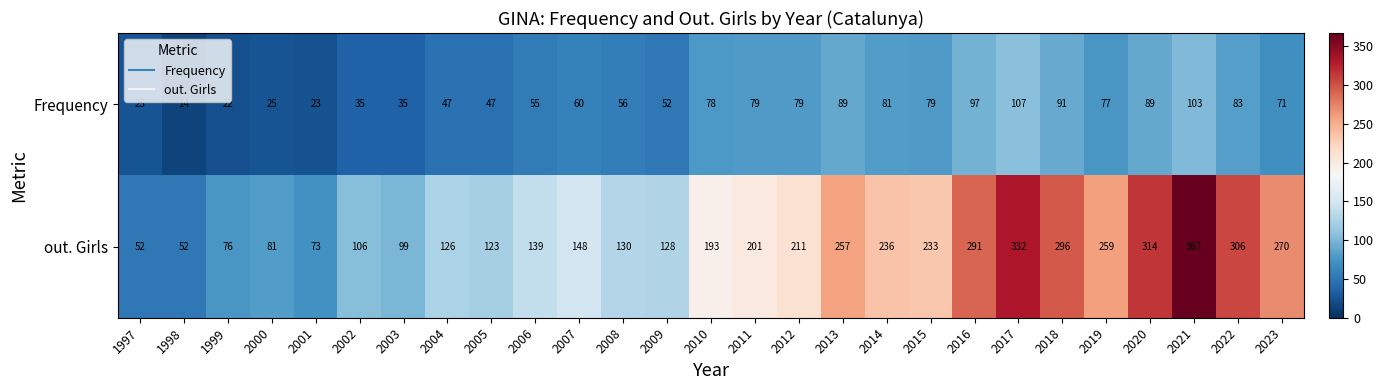

Rank the series by their average value, from lowest to highest.

Frequency, out. Girls